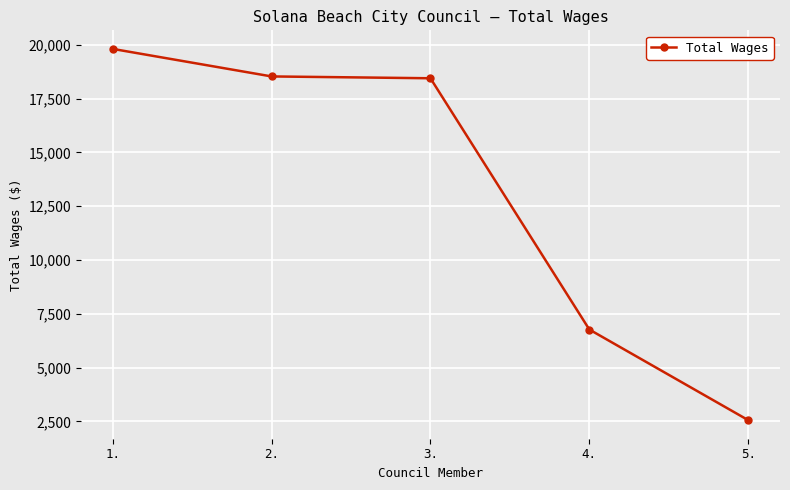

At which label does the data first exceed 18447?

1.